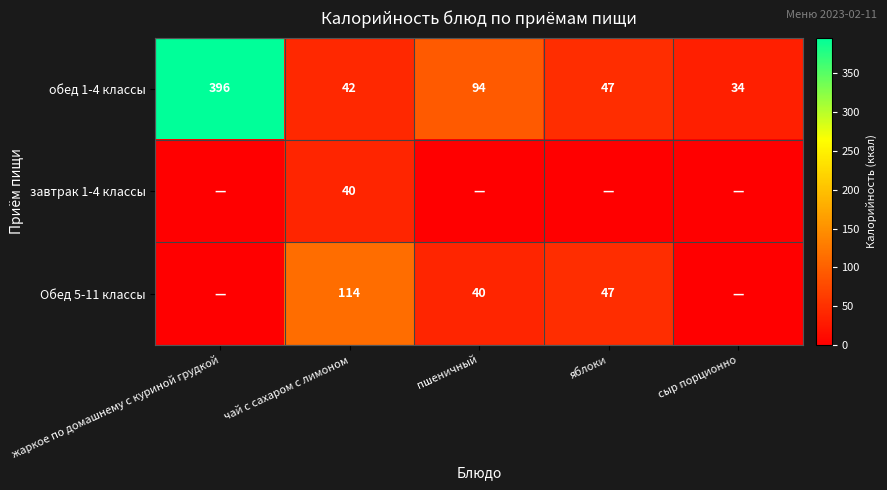

How many data points does each series have?

5